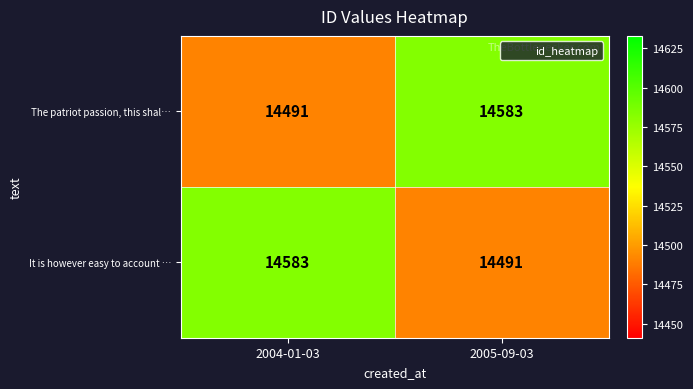

What is the average value of the The patriot passion, this shal… series?

14537